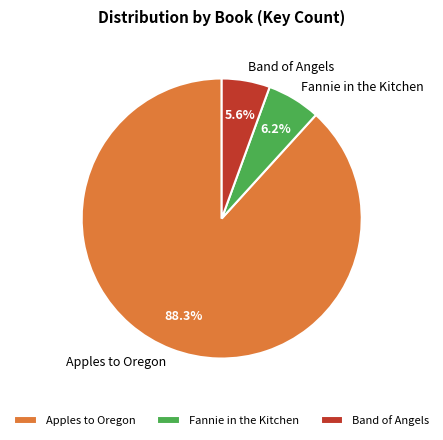

Does Fannie in the Kitchen account for over 50% of the chart?

No